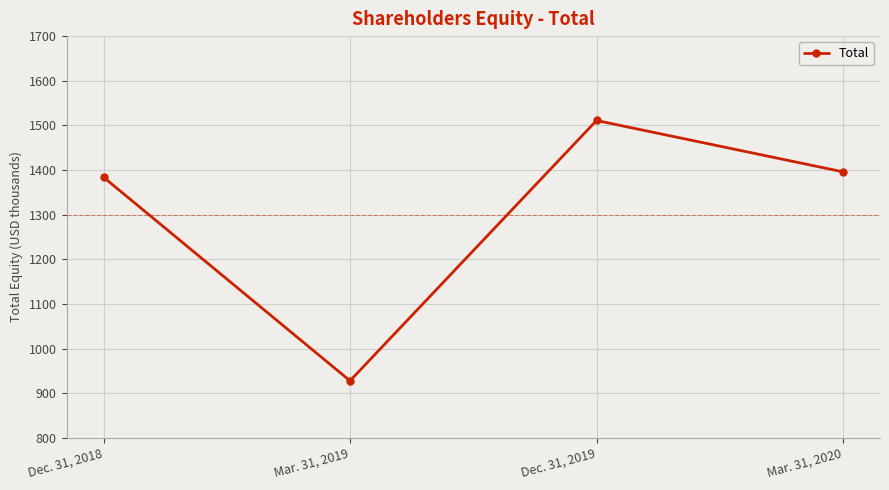

Reading left to right, what are all the values shown in this chart?

Dec. 31, 2018=1384	Mar. 31, 2019=928	Dec. 31, 2019=1511	Mar. 31, 2020=1396